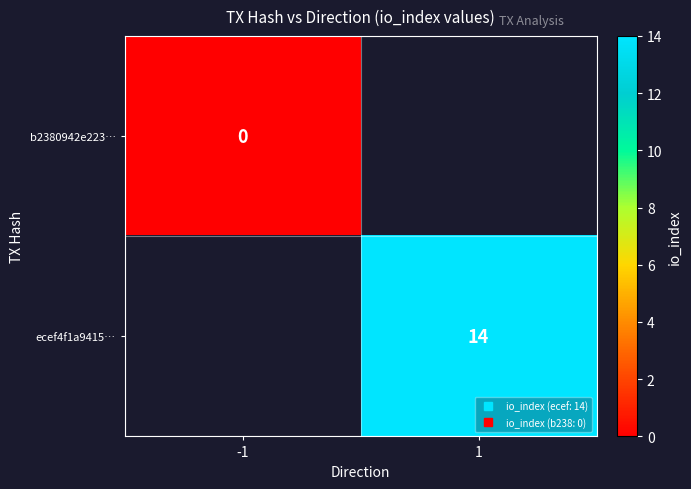

Rank the categories by ecef4f1a9415… value from highest to lowest.

-1, 1